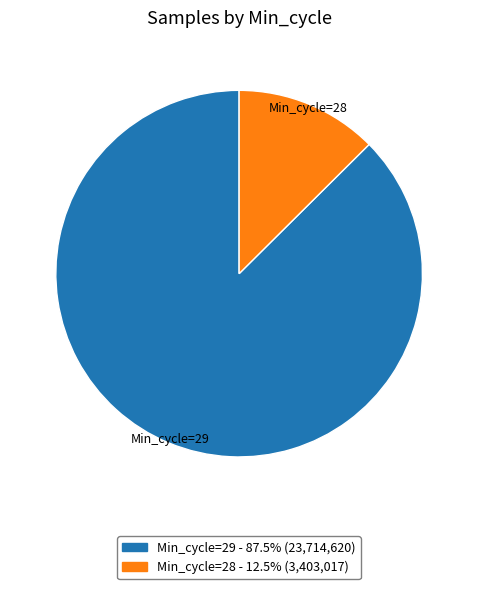

Is the sum of Min_cycle=29 and Min_cycle=28 greater than half?

Yes